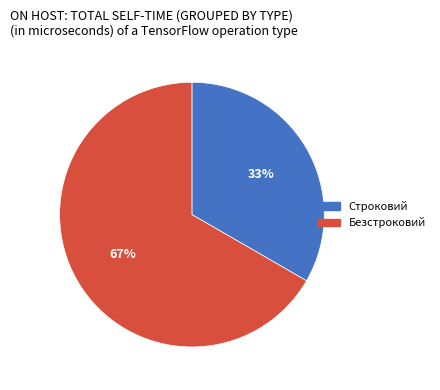

To the nearest percent, what is the combined percentage of Безстроковий and Строковий?

100%